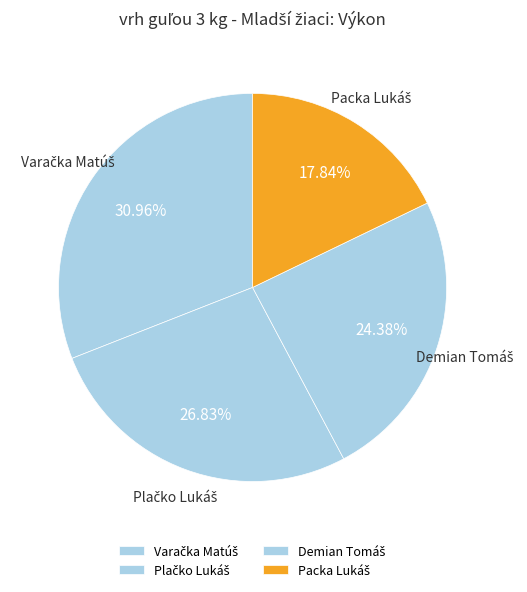

Is there a majority slice in this chart?

No